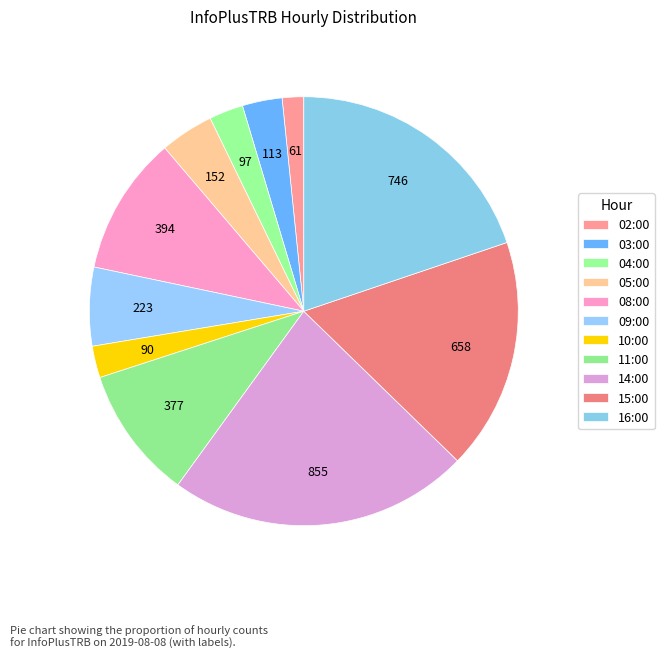

What is the total percentage of 11:00 and 16:00?

29.8%